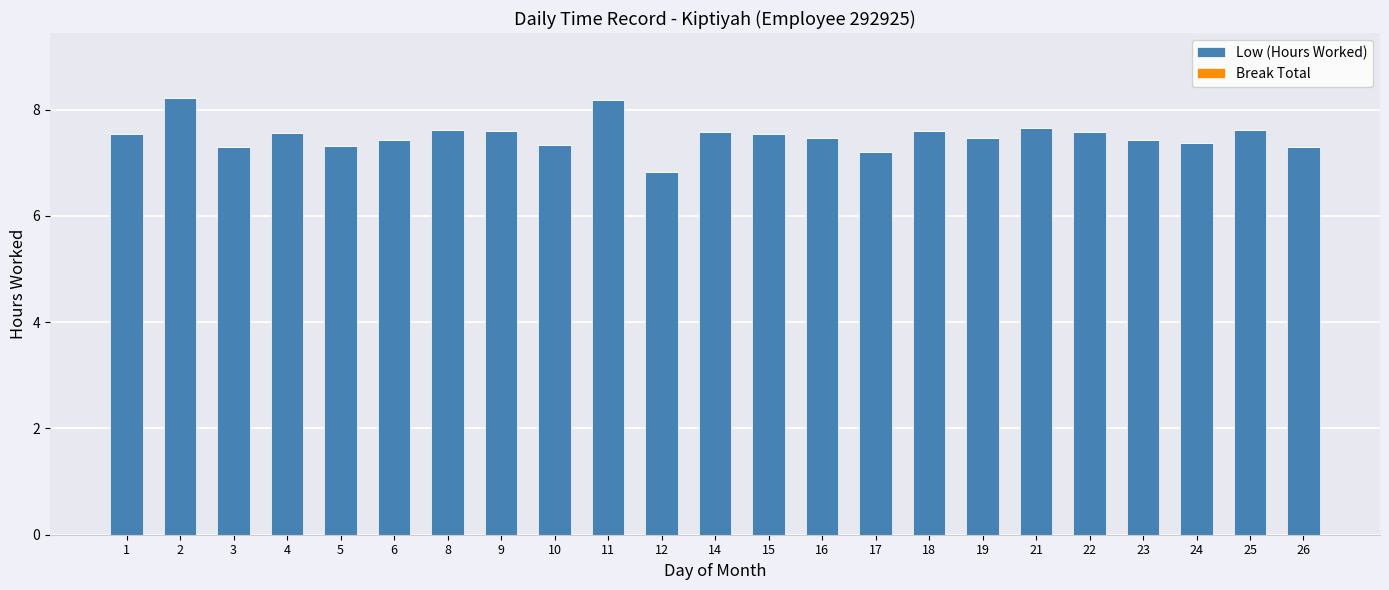

What is the difference between the maximum and minimum values?

1.4